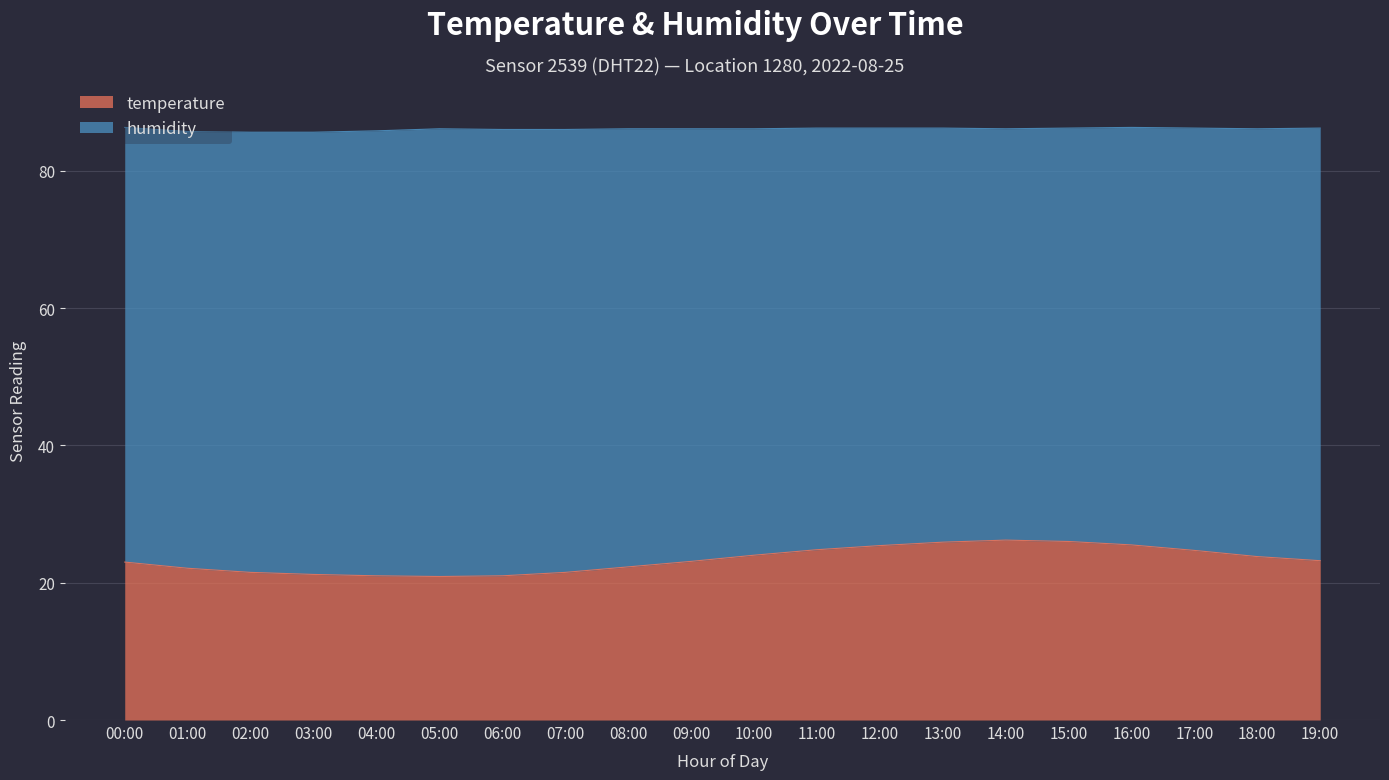

How many lines are shown in the chart?

2